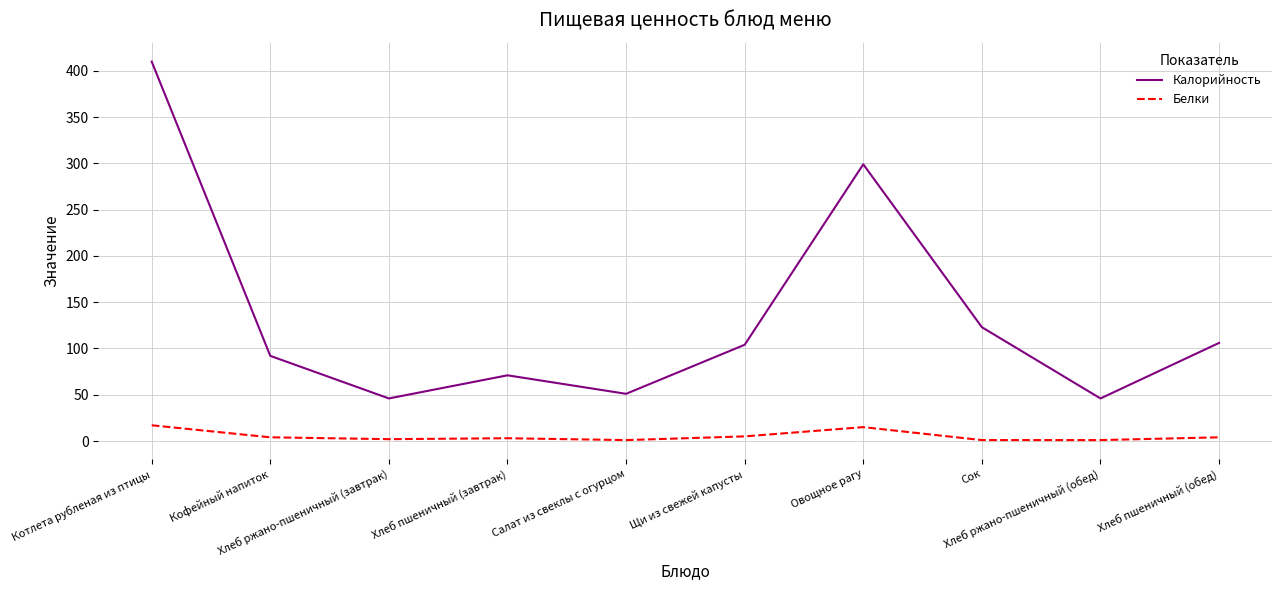

Which series has the largest range (max minus min)?

Калорийность